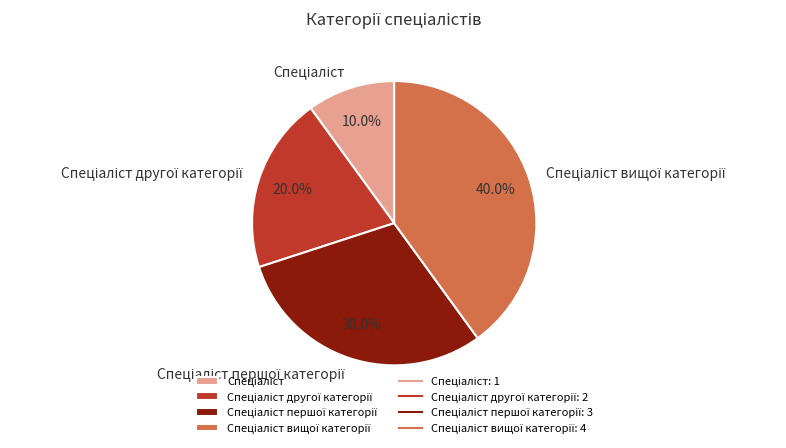

Does any single category account for the majority?

No